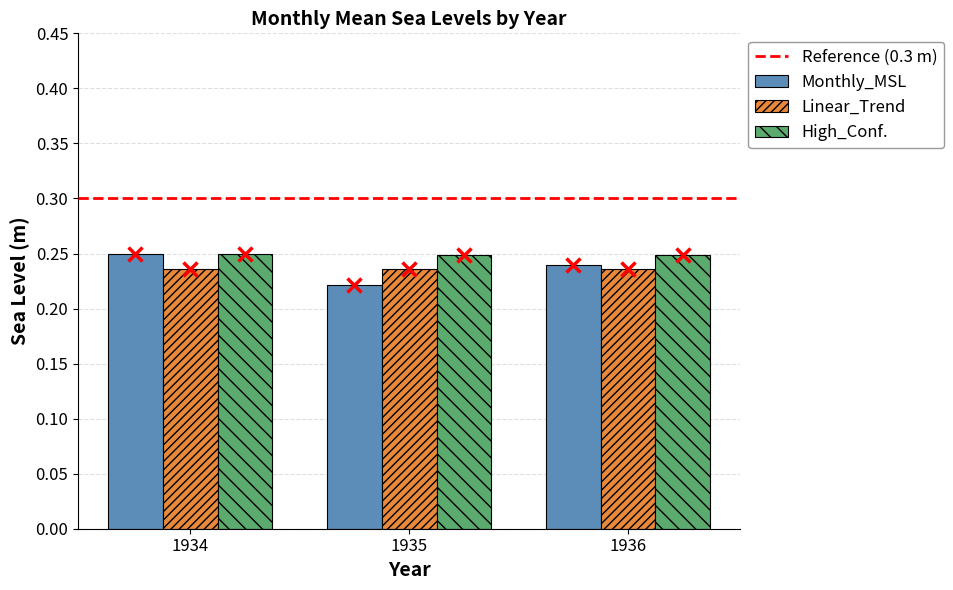

The High_Conf. series shows 0.1 at 1936. True or false?

False